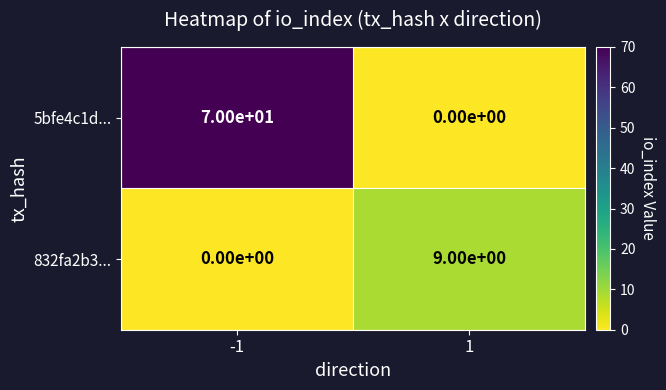

What is the difference between the maximum and minimum values in the 5bfe4c1d... series?

70